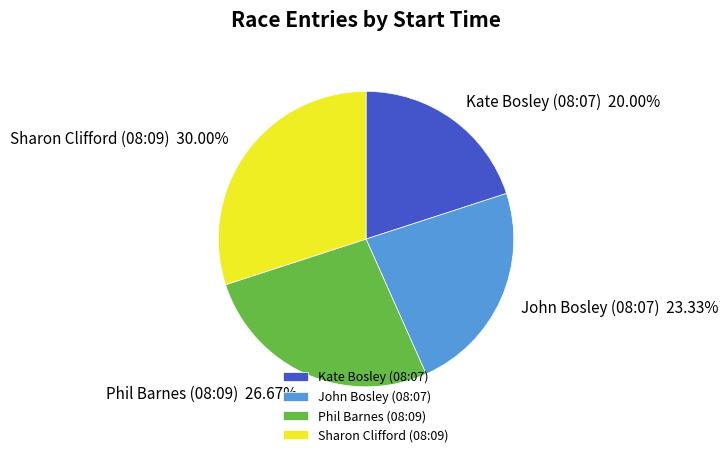

True or false: Kate Bosley (08:07) accounts for 8% of the total.

False